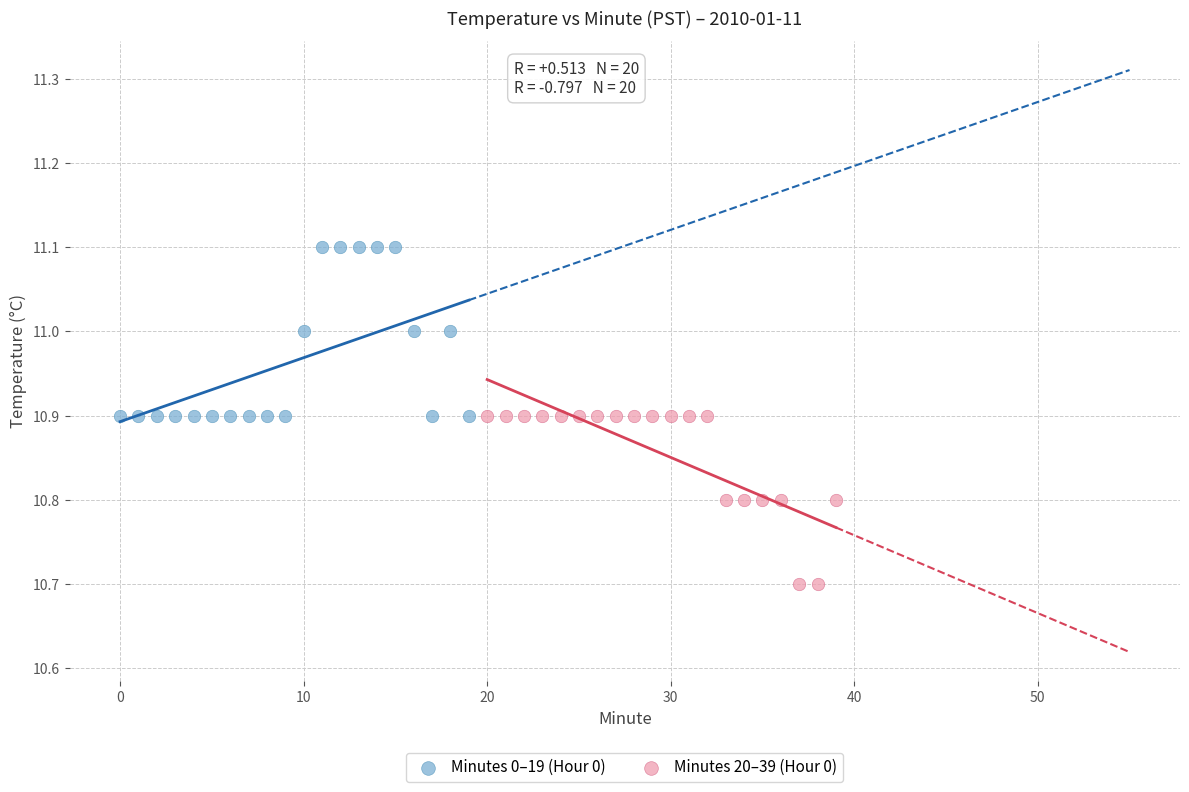

Which series contains the lowest Y value?

Minutes 20–39 (Hour 0)